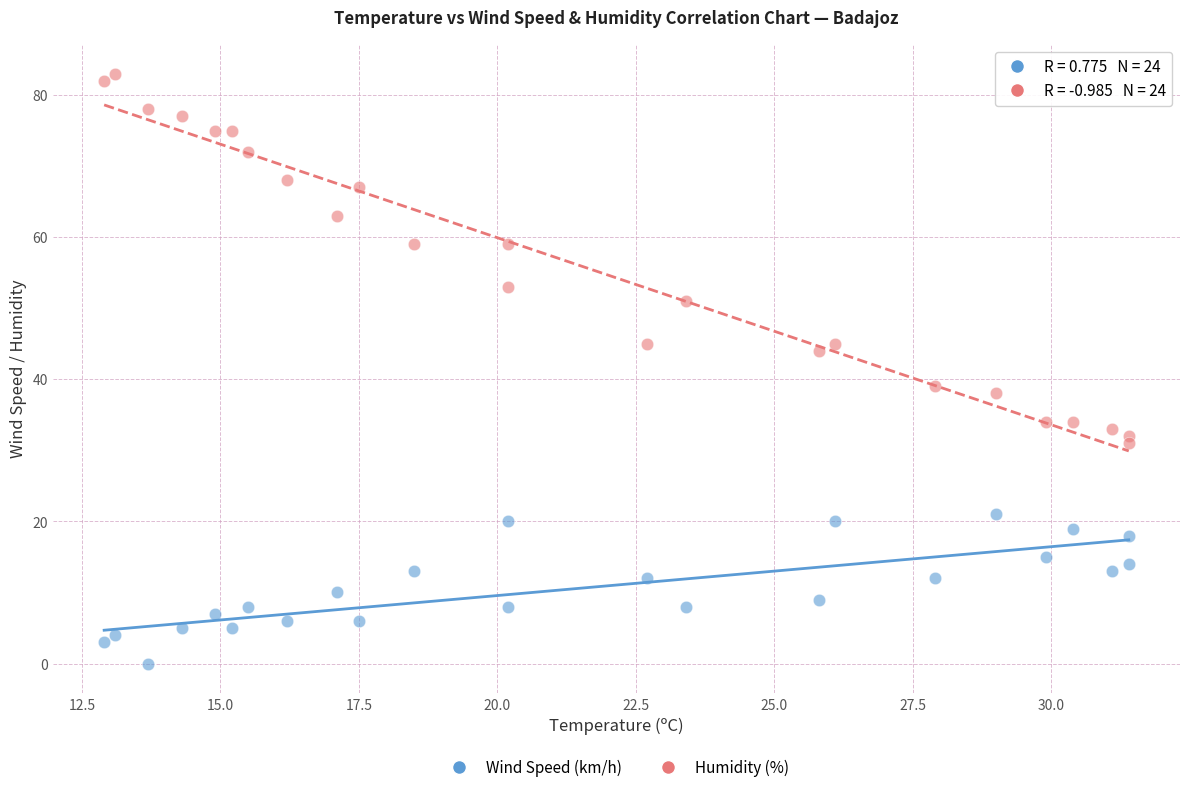

Which series reaches the minimum Y coordinate?

Wind Speed (km/h)